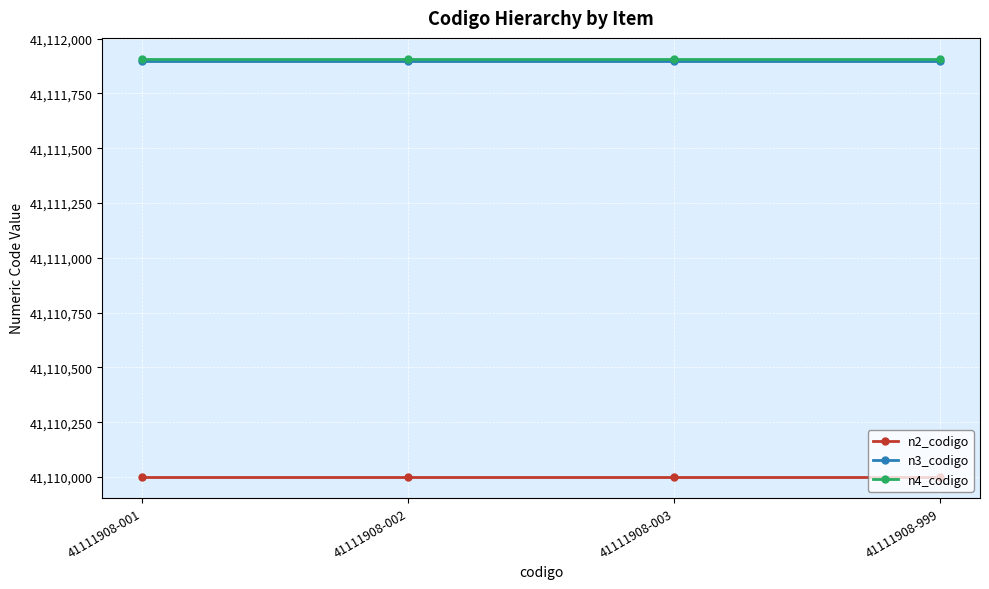

Reading left to right, transcribe all the data shown in this chart.

n2_codigo: 41111908-001=41110000	41111908-002=41110000	41111908-003=41110000	41111908-999=41110000
n3_codigo: 41111908-001=41111900	41111908-002=41111900	41111908-003=41111900	41111908-999=41111900
n4_codigo: 41111908-001=41111908	41111908-002=41111908	41111908-003=41111908	41111908-999=41111908